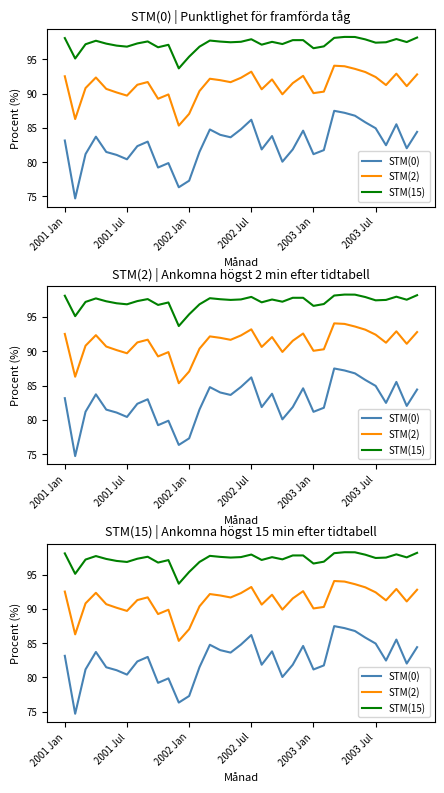

At which category is the sum across all series the highest?

26